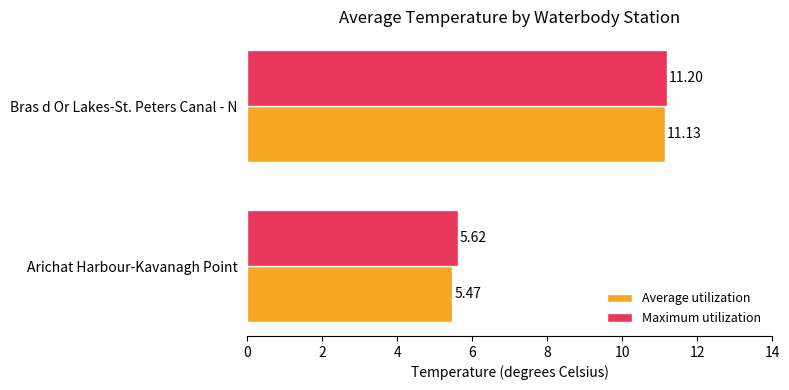

Rank the categories by Average utilization value from highest to lowest.

Bras d Or Lakes-St. Peters Canal - N, Arichat Harbour-Kavanagh Point